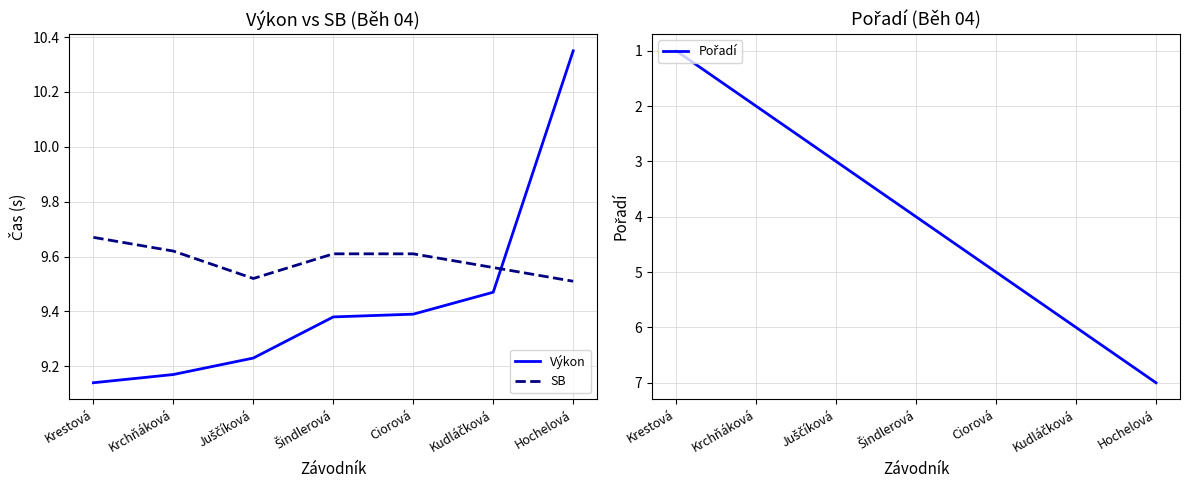

Count the number of categories in the chart.

7